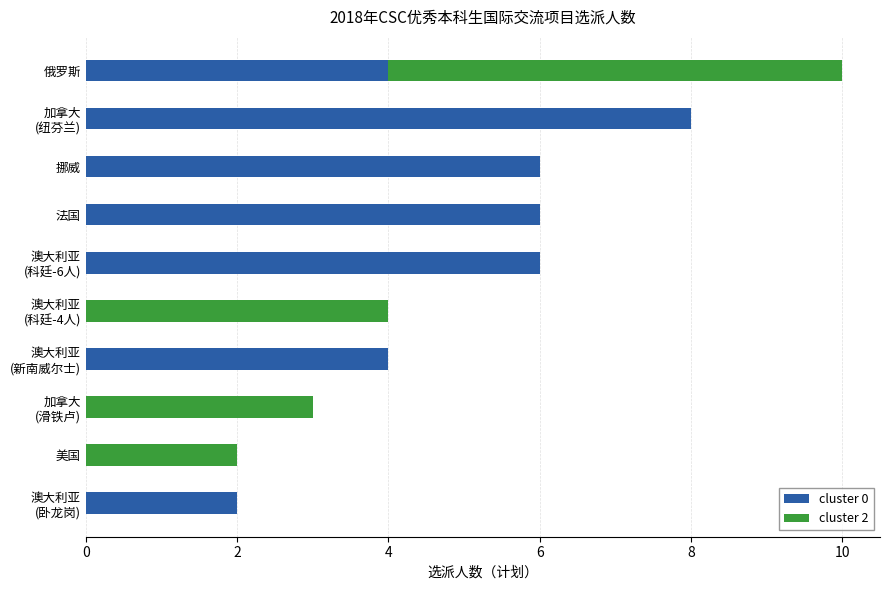

Is it true that cluster 0 equals 11 at 挪威?

False